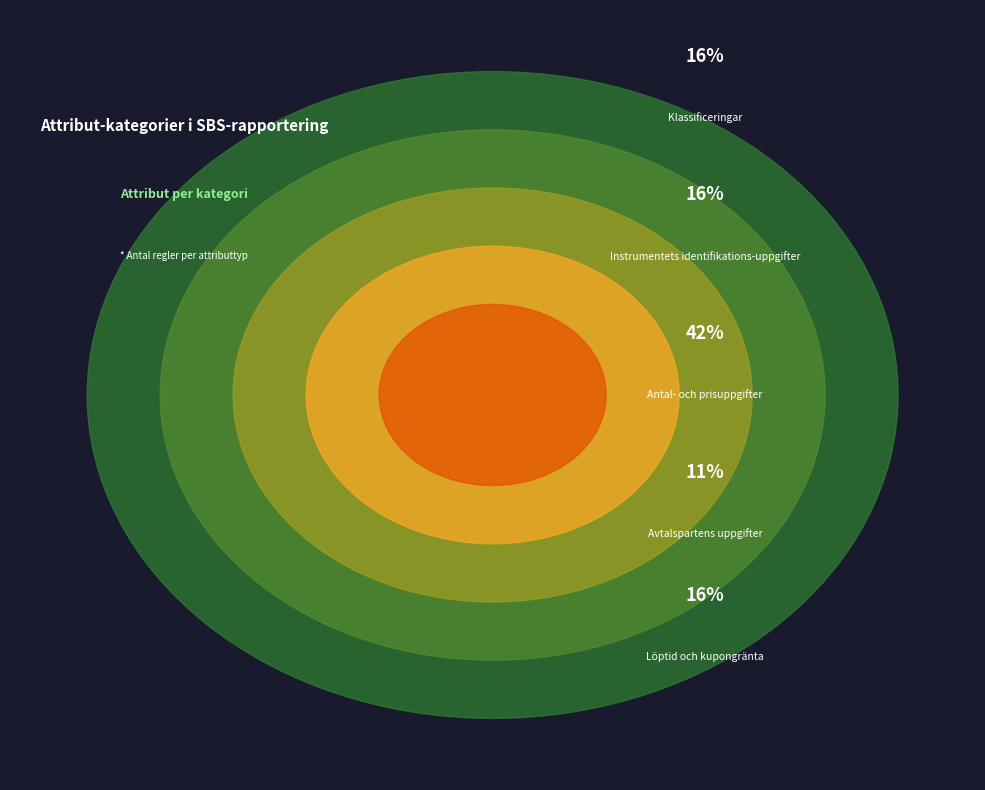

To the nearest percent, what percentage of the pie is Löptid och kupongränta?

16%